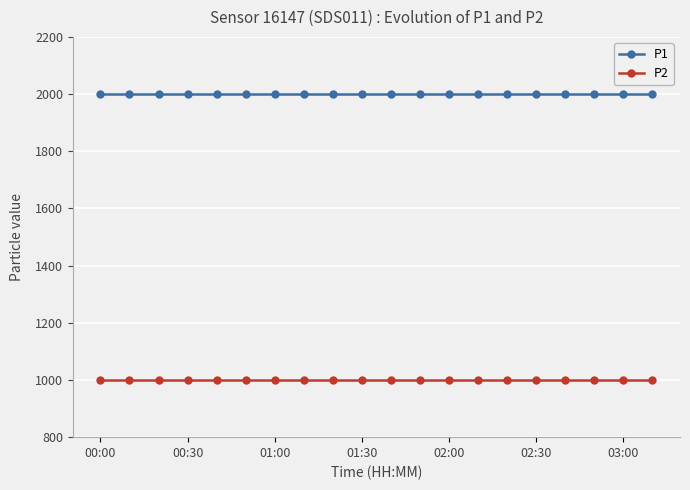

What is the sum of all P1 values?

39998.0